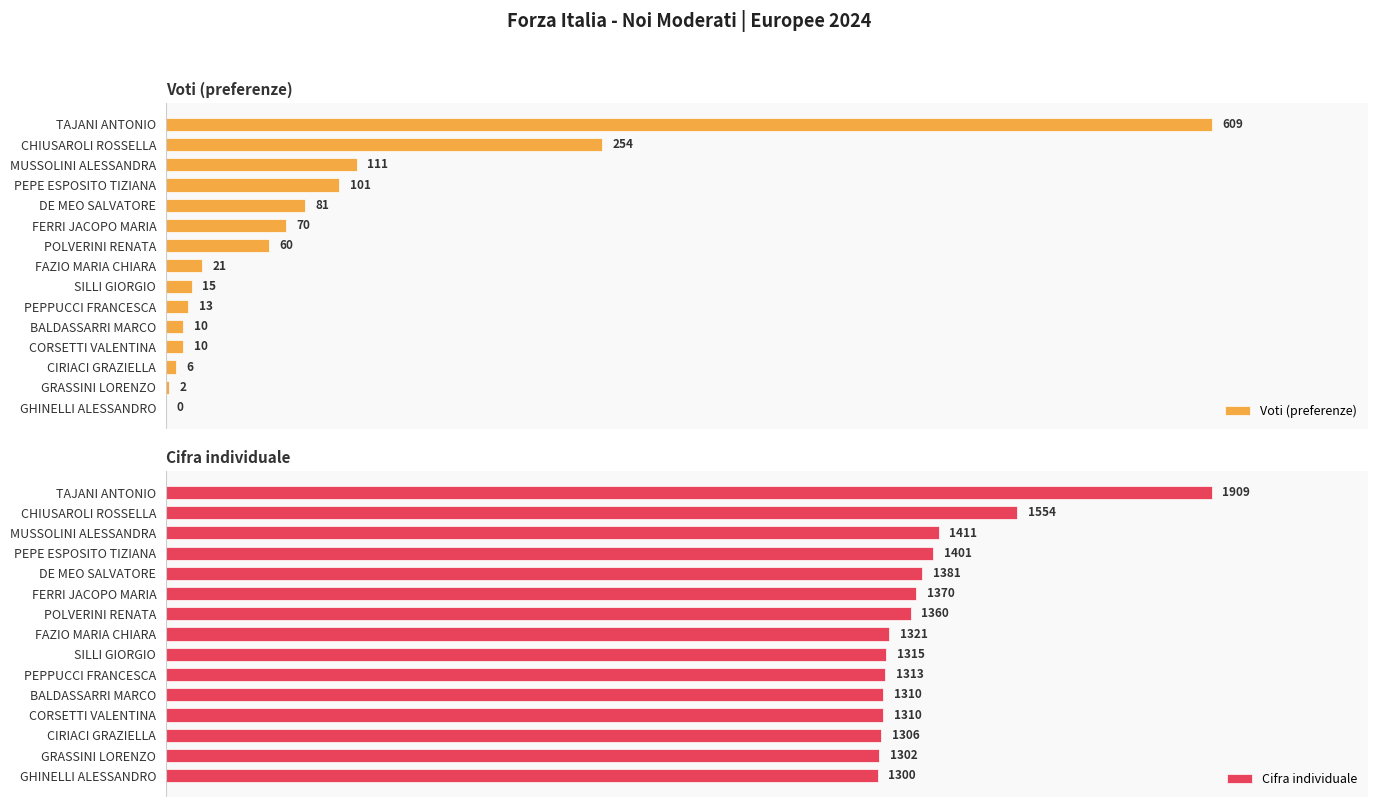

At which label does Voti (preferenze) reach its peak?

TAJANI ANTONIO